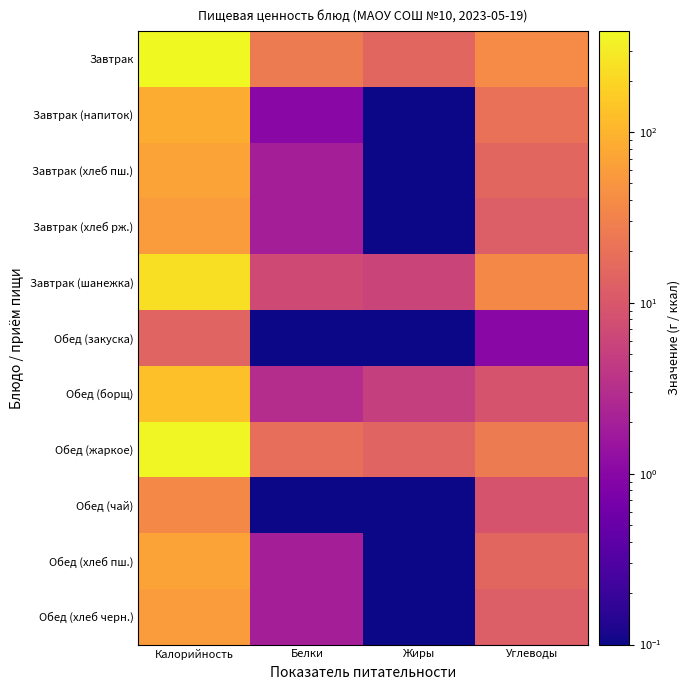

What is the total value across all series at Калорийность?

1512.0